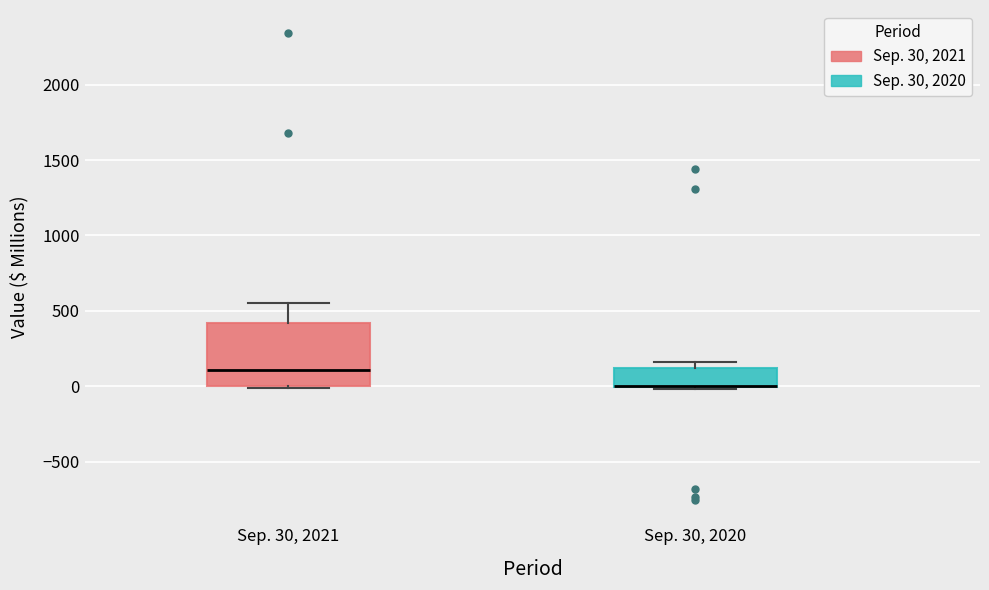

Which box is the tallest, from its lower edge to its upper edge?

Sep. 30, 2021